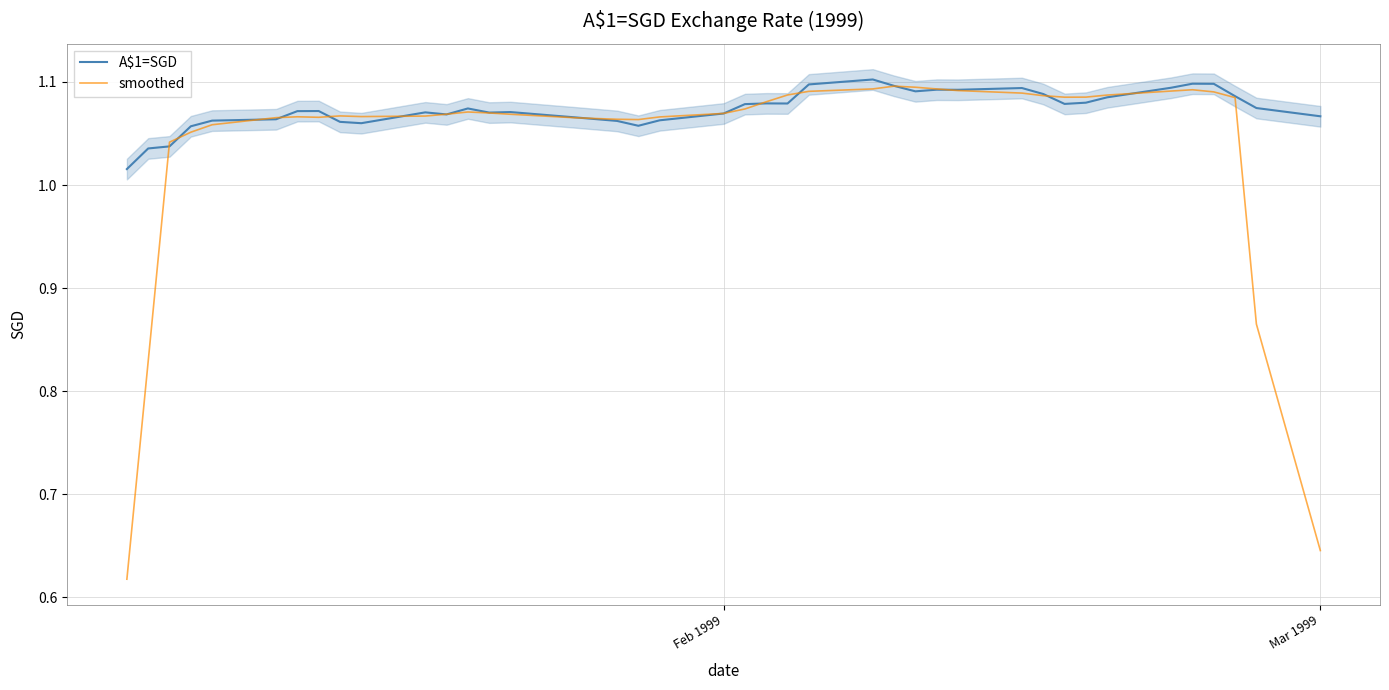

Is it true that smoothed equals 1.7 at Feb 1999?

False